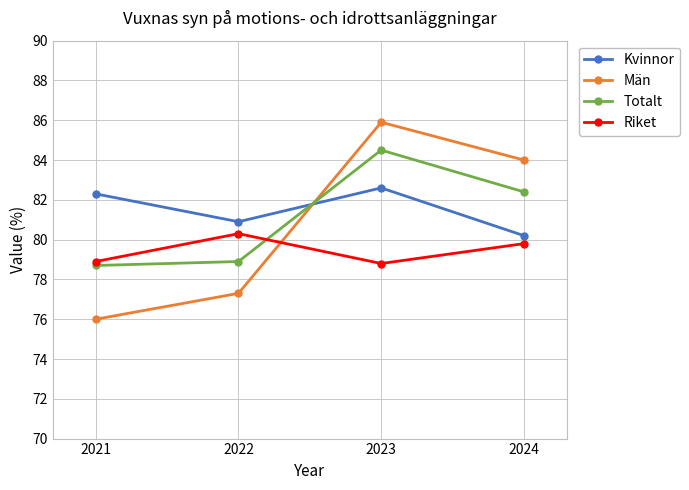

Between 2021 and 2024, which series saw the biggest shift?

Män